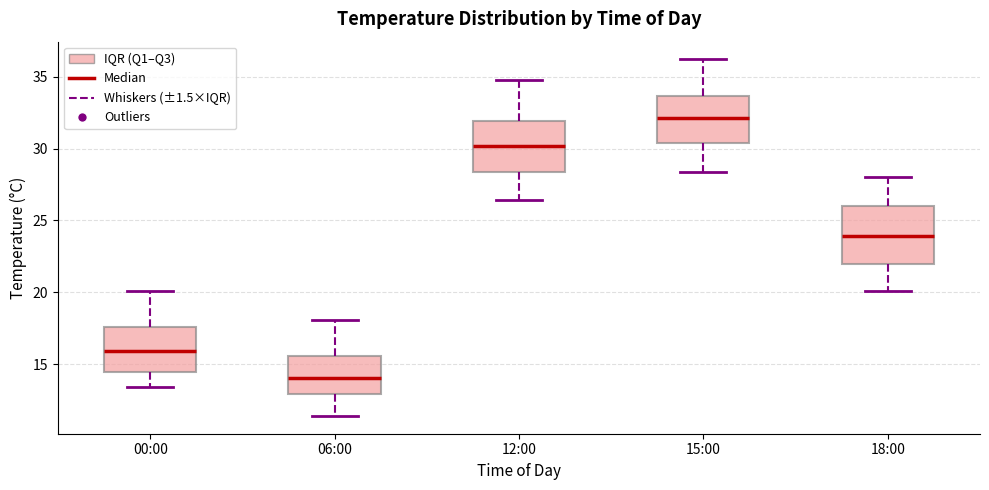

Reading left to right, transcribe this box plot: for each box, give where its median line is, the range the box spans, and where its two whiskers end, as read against the y-axis. The values are not printed on the chart, so give them approximately, as read against the axis.

00:00: median 16.0, box 14.5 to 17.5, whiskers 13.5 to 20.0
06:00: median 14.0, box 13.0 to 15.5, whiskers 11.5 to 18.0
12:00: median 30.0, box 28.5 to 32.0, whiskers 26.5 to 35.0
15:00: median 32.0, box 30.5 to 33.5, whiskers 28.5 to 36.0
18:00: median 24.0, box 22.0 to 26.0, whiskers 20.0 to 28.0